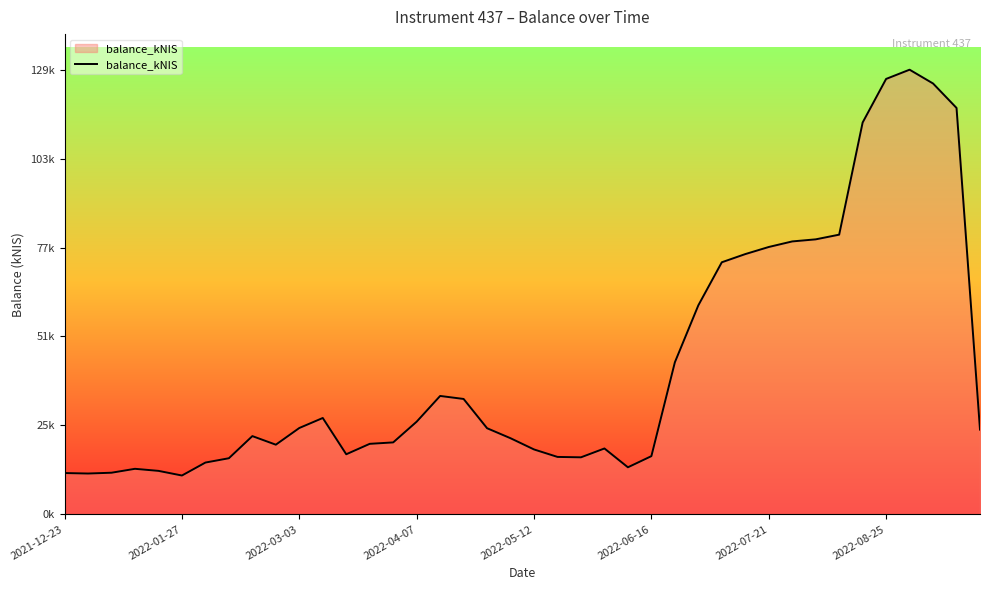

At which category does the chart reach its peak across all series?

36